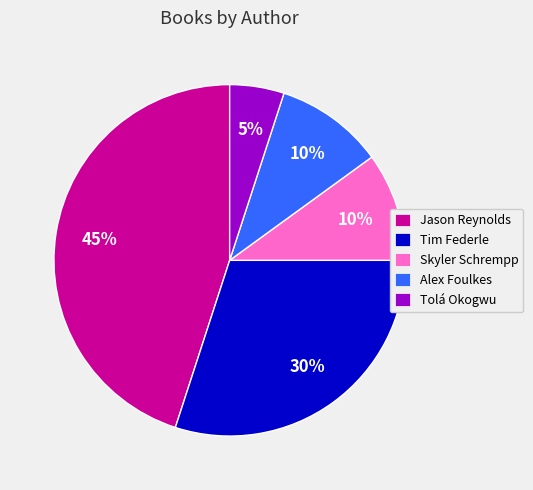

Do Tolá Okogwu and Alex Foulkes together represent more than half of the pie?

No